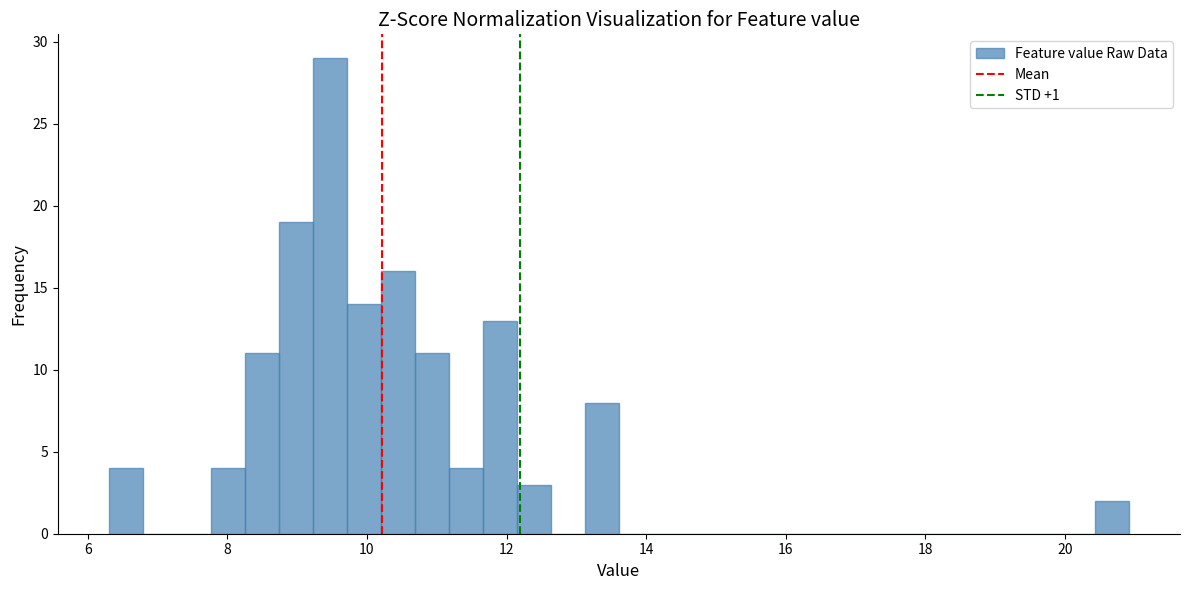

Around what value on the x-axis is the tallest bar? Give the approximate position of its centre, as read against the axis.

9.4